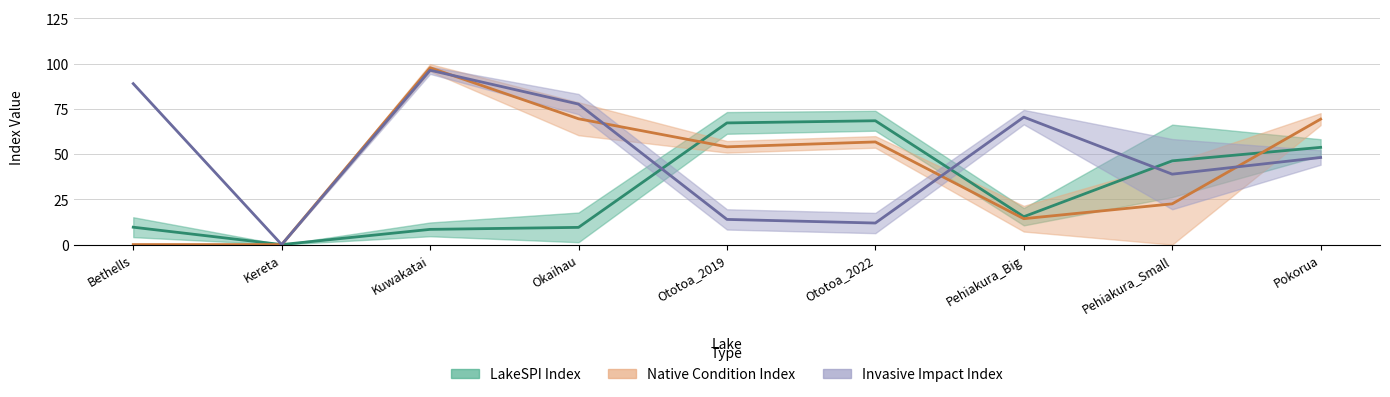

At how many categories does at least one series exceed 65?

7